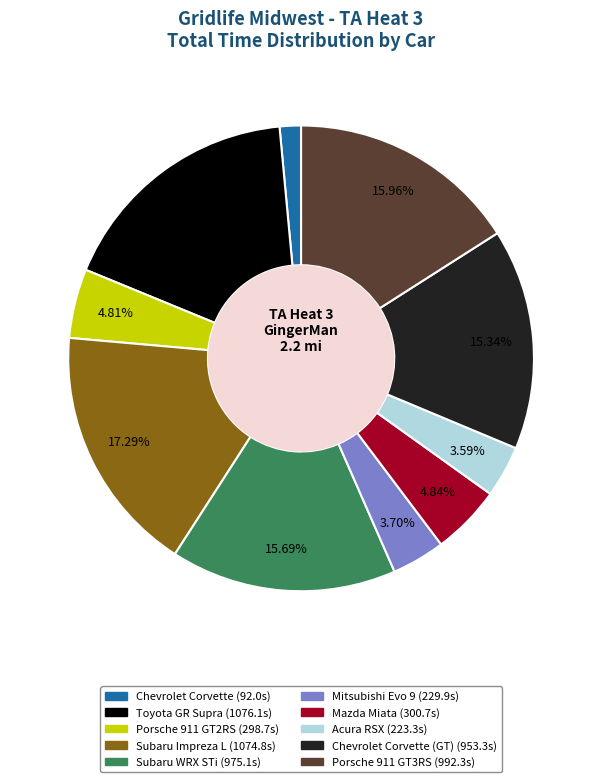

Is there any slice that represents more than half of the pie?

No